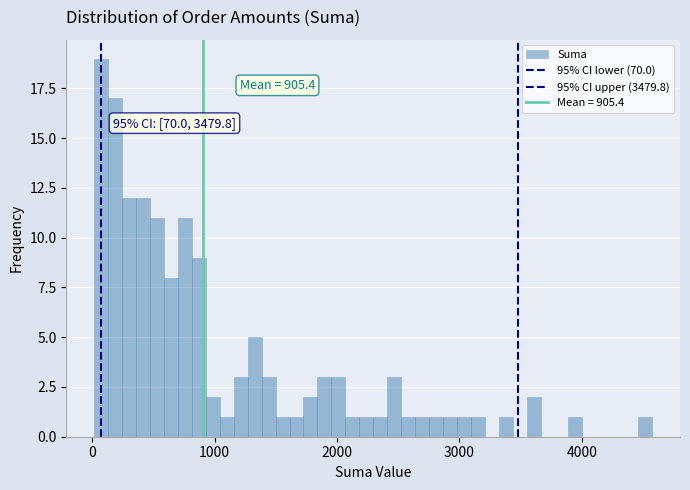

Around what value on the x-axis is the tallest bar? Give the approximate position of its centre, as read against the axis.

100